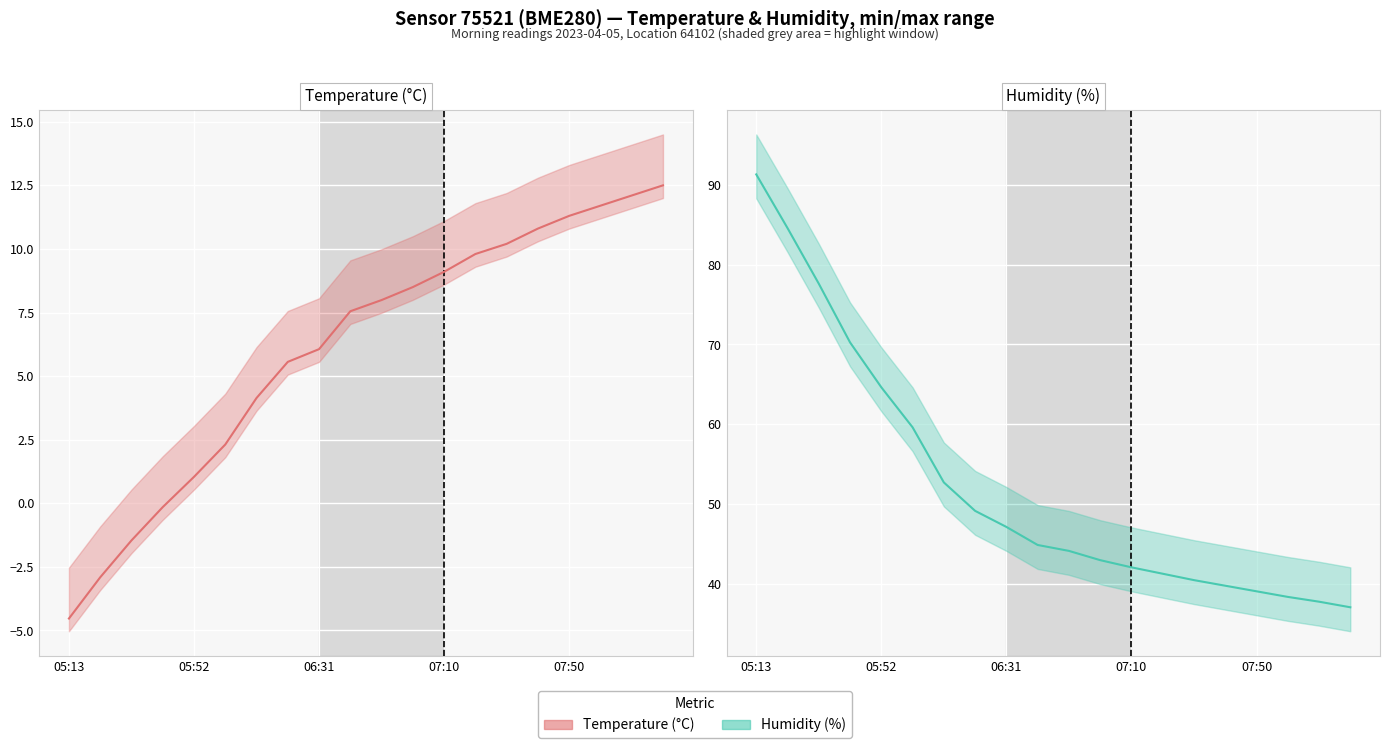

List the series in order of their overall mean, lowest first.

Temperature (°C) (line), Humidity (%) (line)